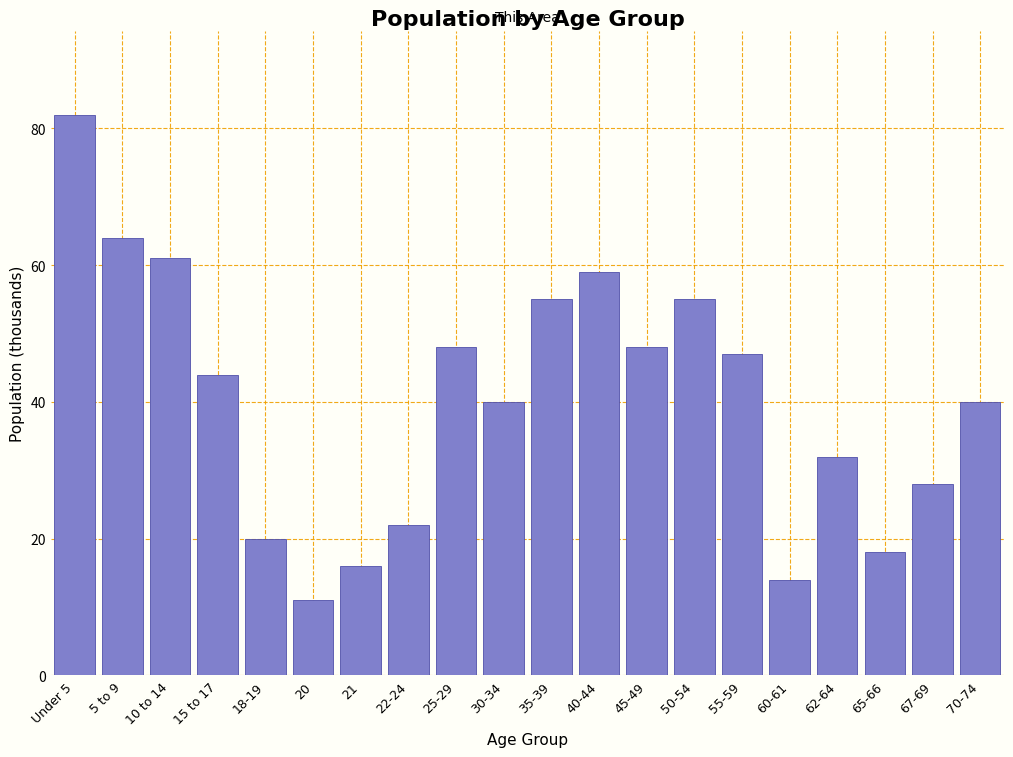

Reading left to right, transcribe all the data shown in this chart.

Under 5=82	5 to 9=64	10 to 14=61	15 to 17=44	18-19=20	20=11	21=16	22-24=22	25-29=48	30-34=40	35-39=55	40-44=59	45-49=48	50-54=55	55-59=47	60-61=14	62-64=32	65-66=18	67-69=28	70-74=40